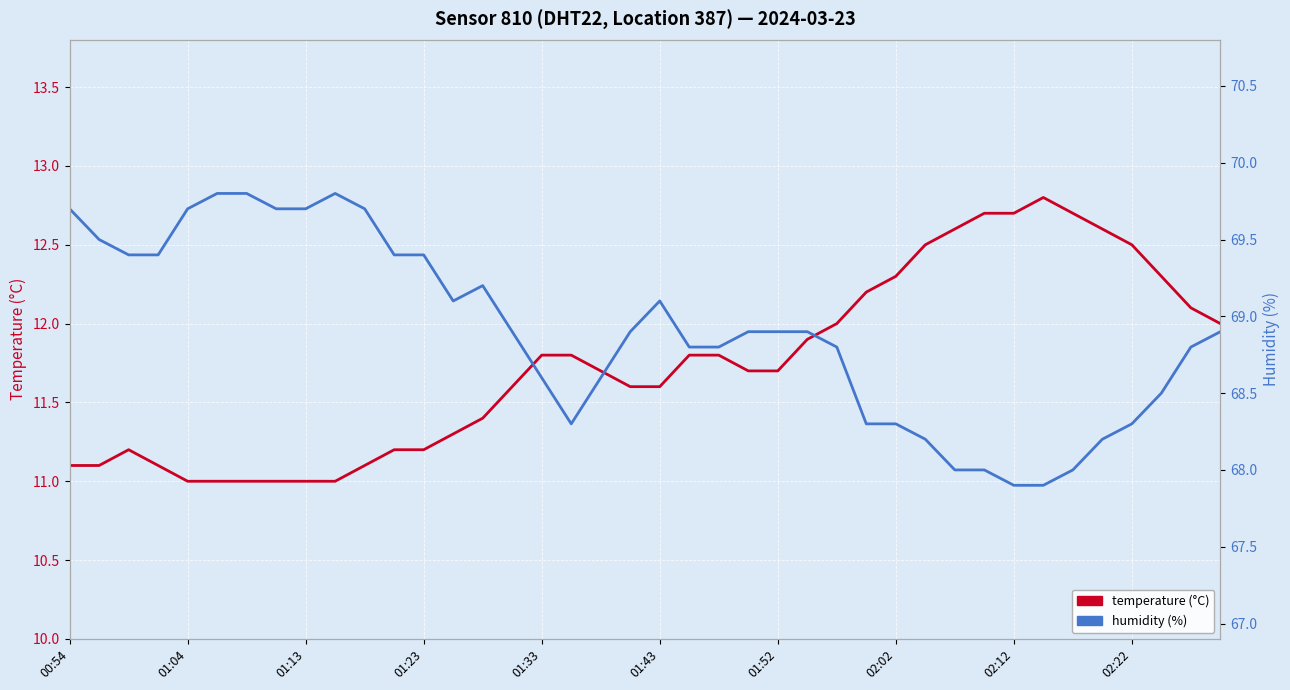

True or false: temperature and humidity cross at least once.

False